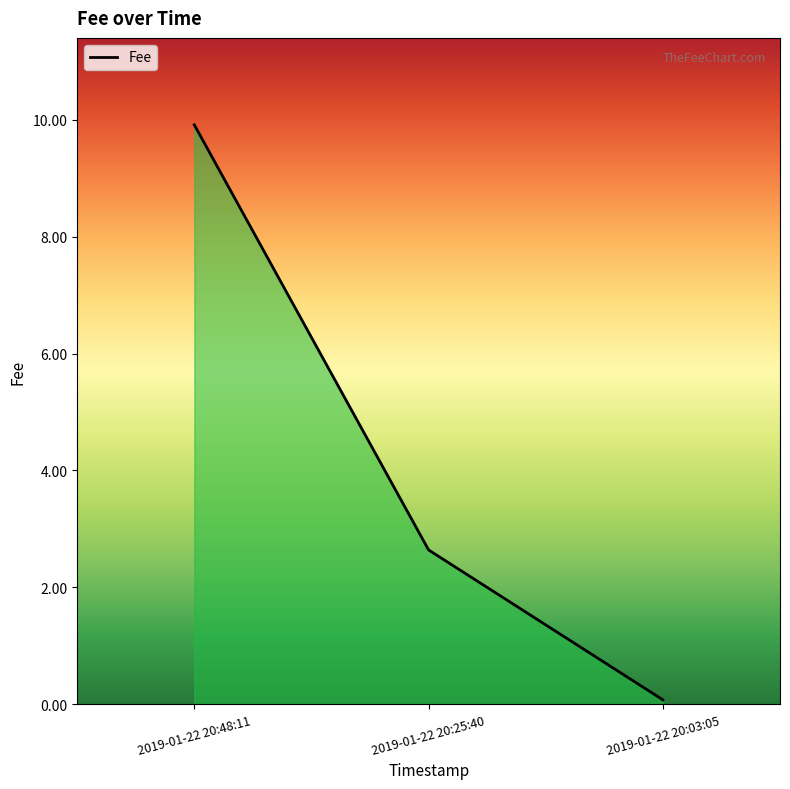

How many lines are shown in the chart?

1